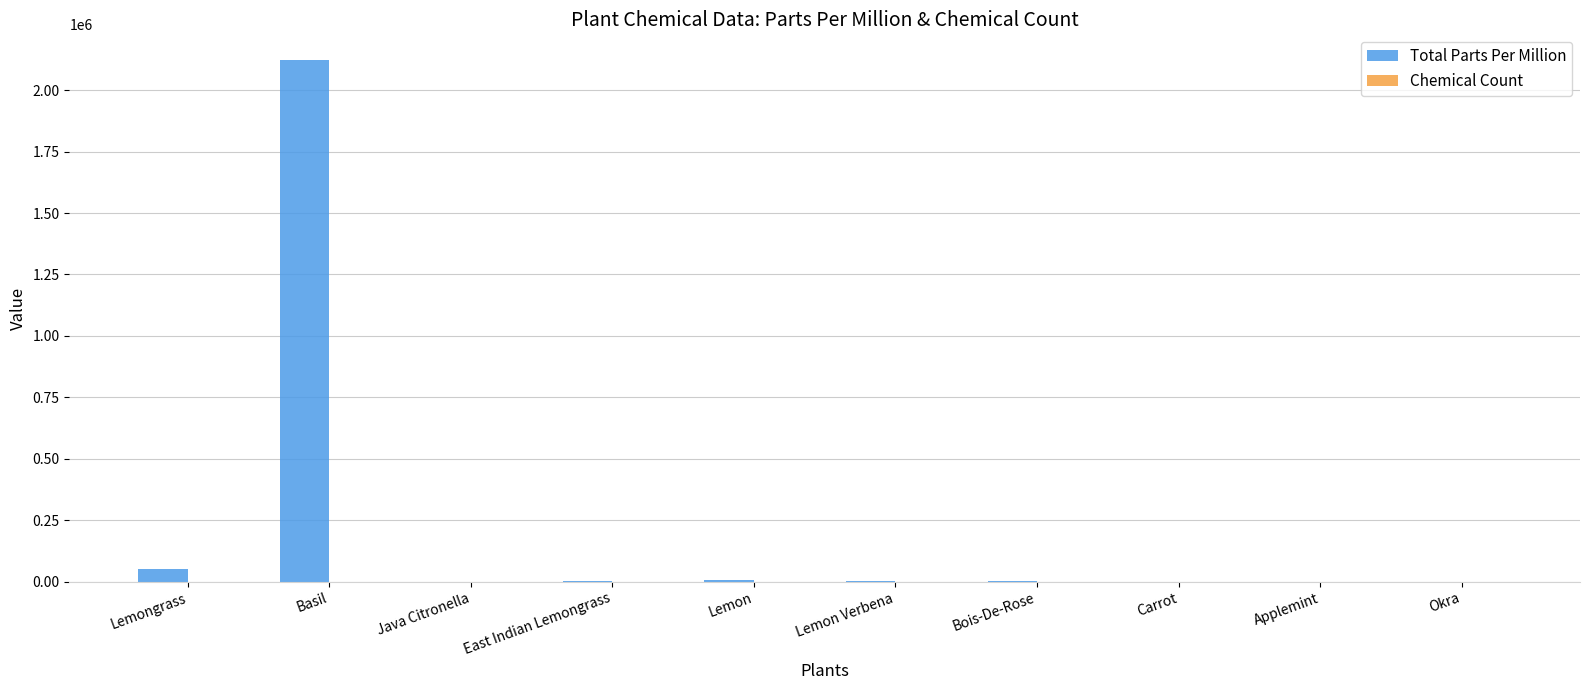

What is the maximum value shown in the chart?

2121000